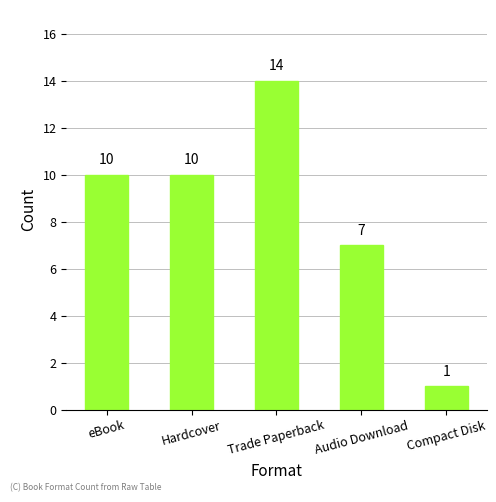

What is the change in value from eBook to Trade Paperback?

+4